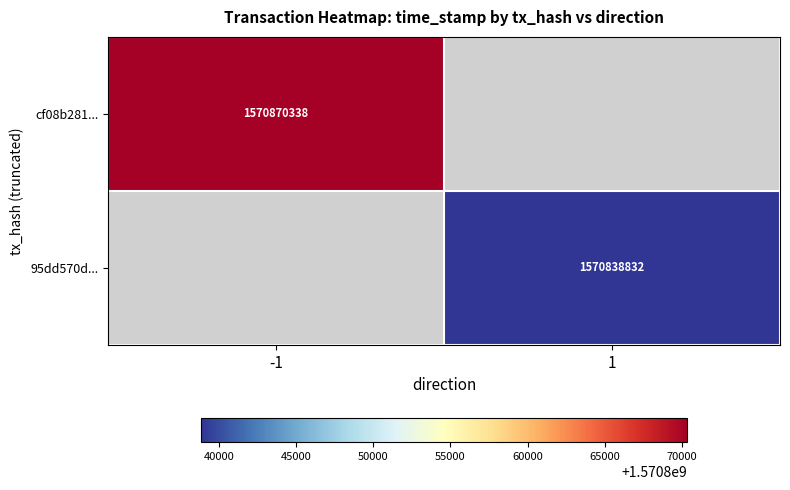

The 95dd570d... series shows 1570838832 at 1. True or false?

True